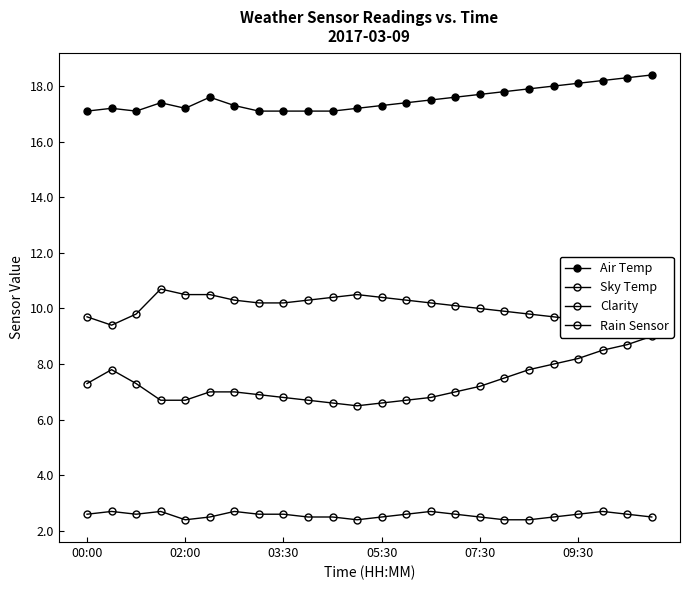

What is the difference between the maximum and minimum values in the Sky Temp series?

2.5